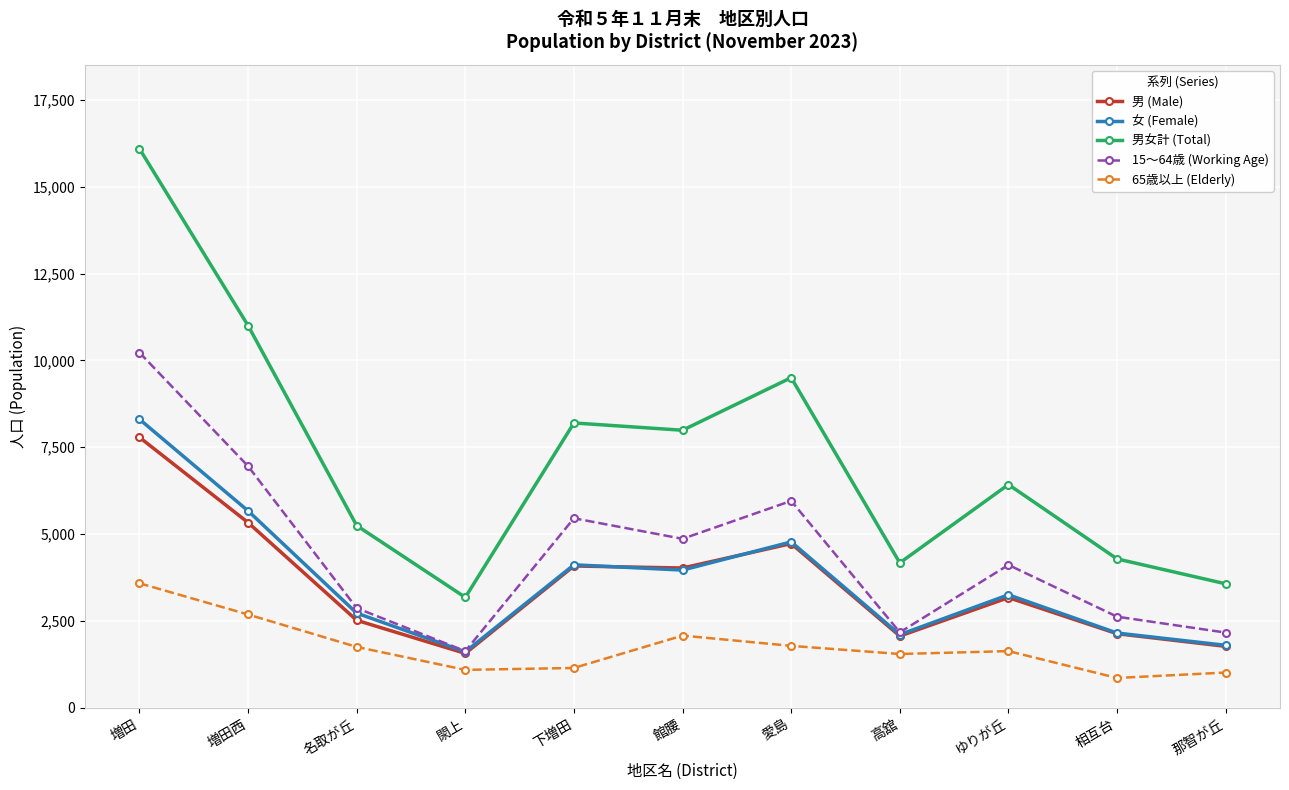

What is the difference between the highest and lowest values at 名取が丘?

3492